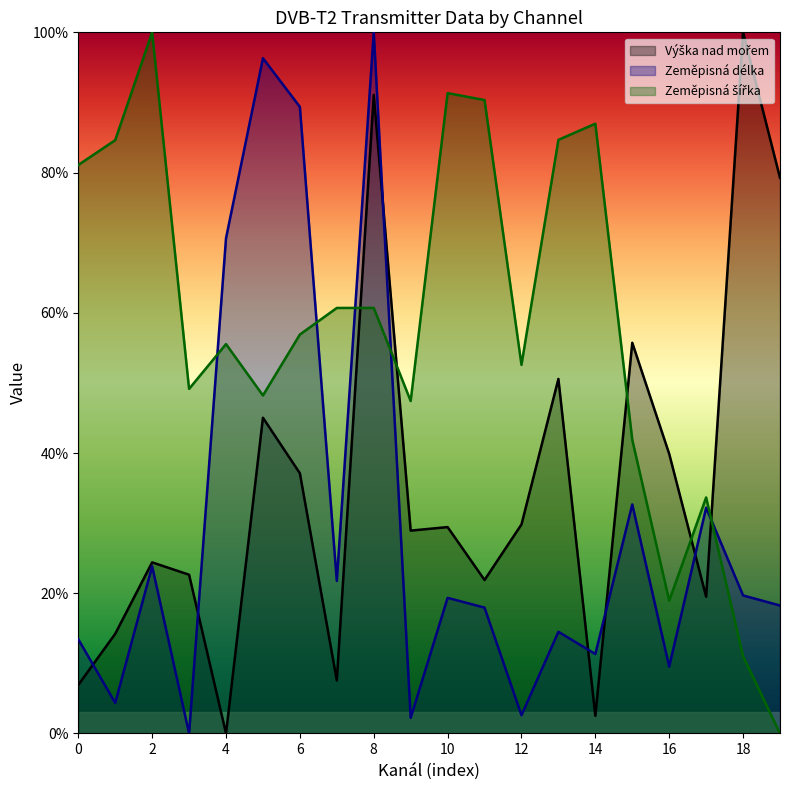

Does the chart display data point markers on the line(s)?

No